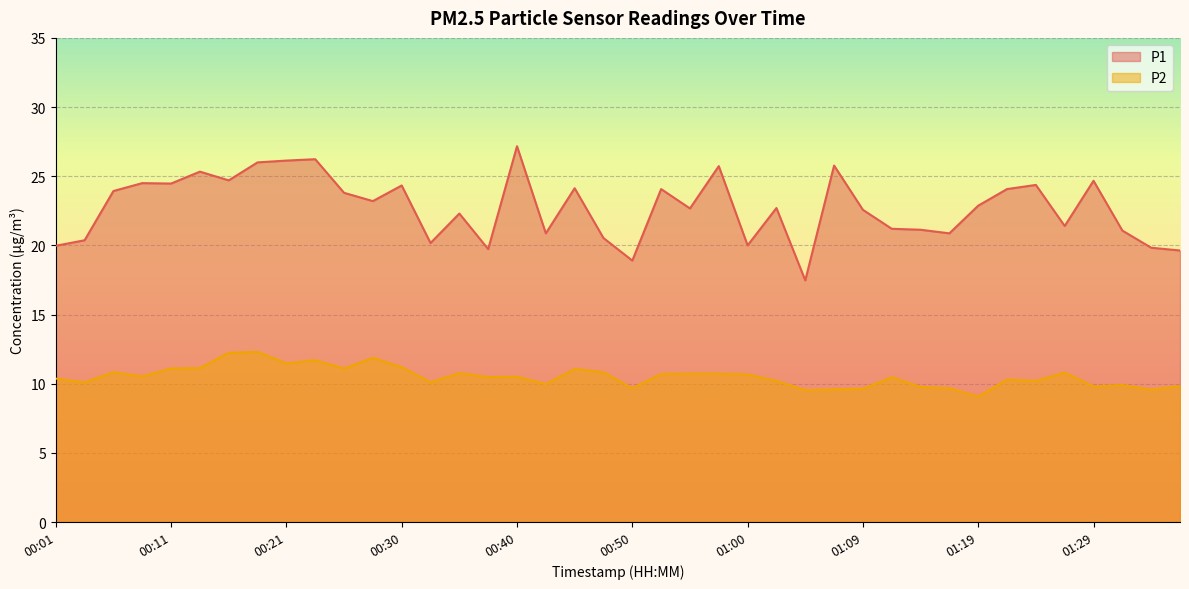

Which series has the largest total across all categories?

P1